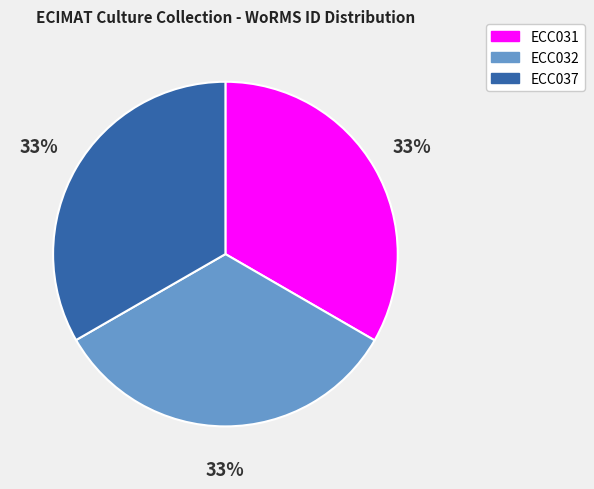

The ECC032 slice represents 21% of the pie. True or false?

False